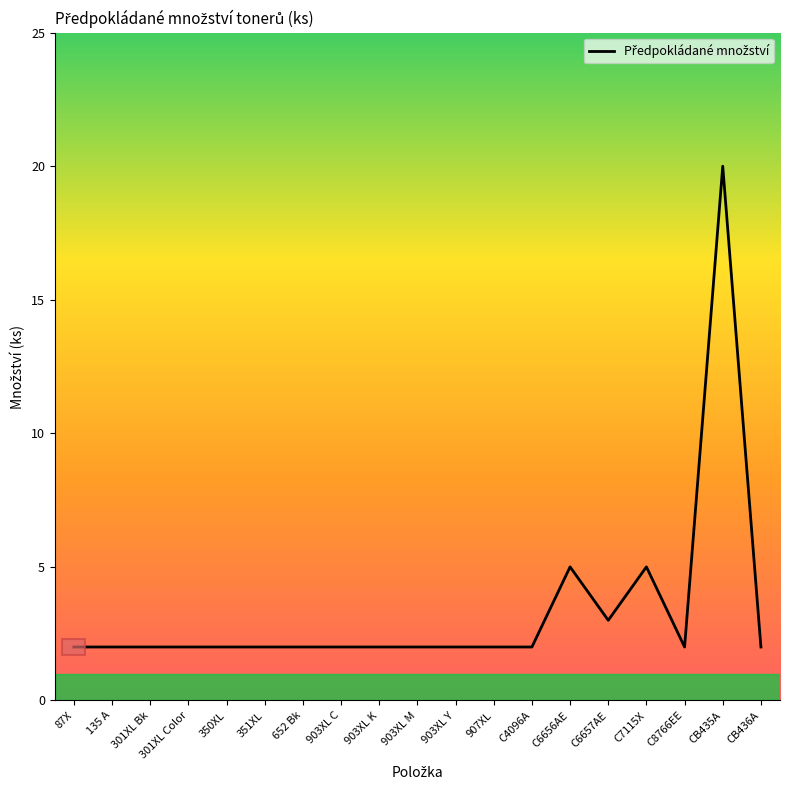

What is the change in value from 903XL M to C6656AE?

+3